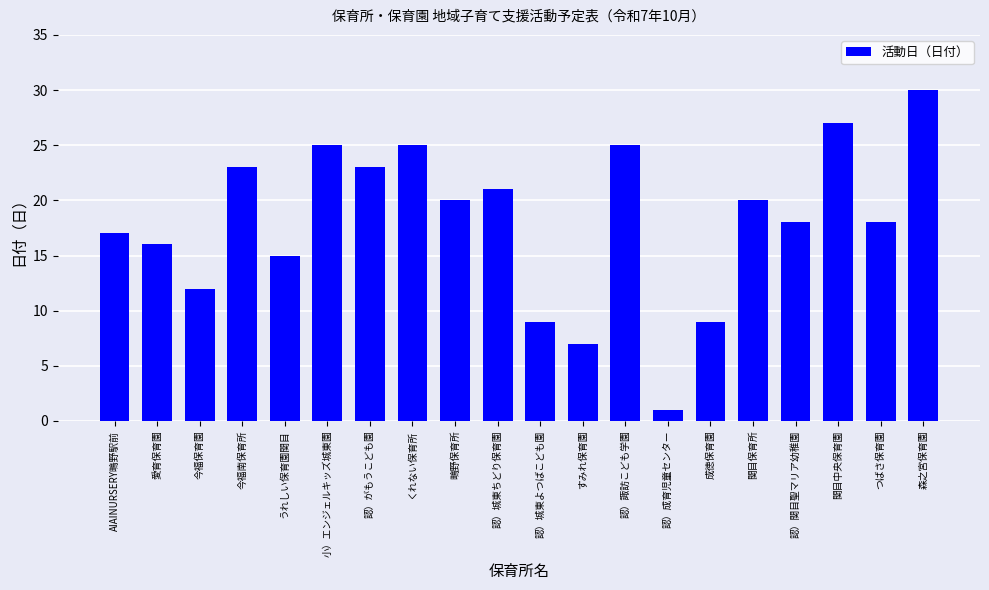

What is the sum of all values?

361